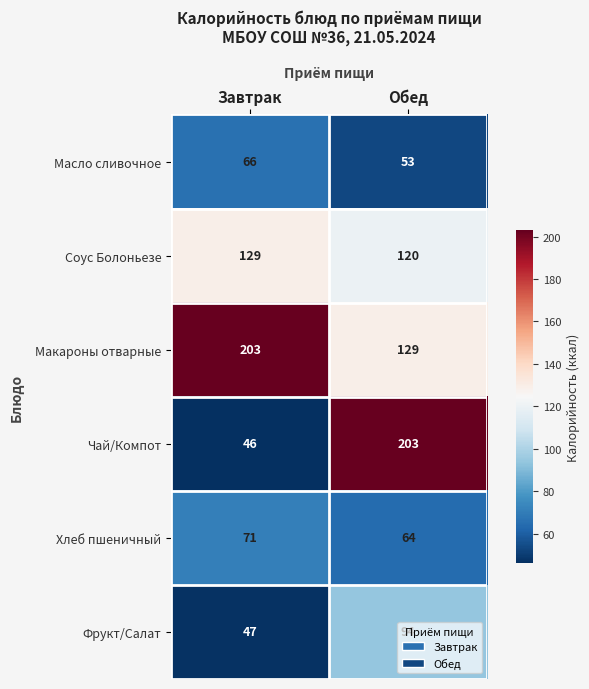

Count the number of data series in this chart.

6